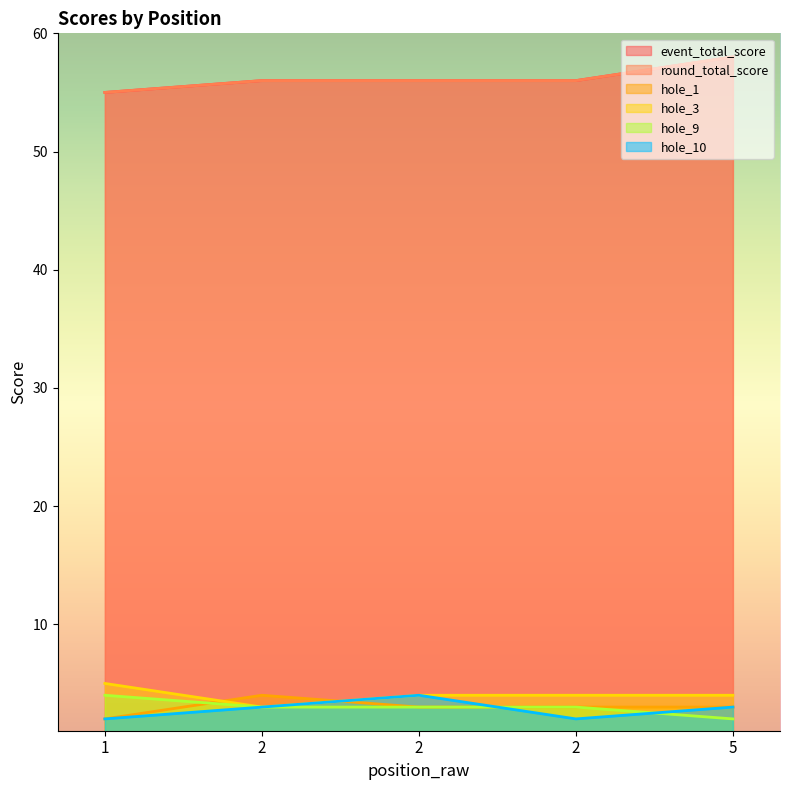

What is the highest value of the hole_10 series?

4